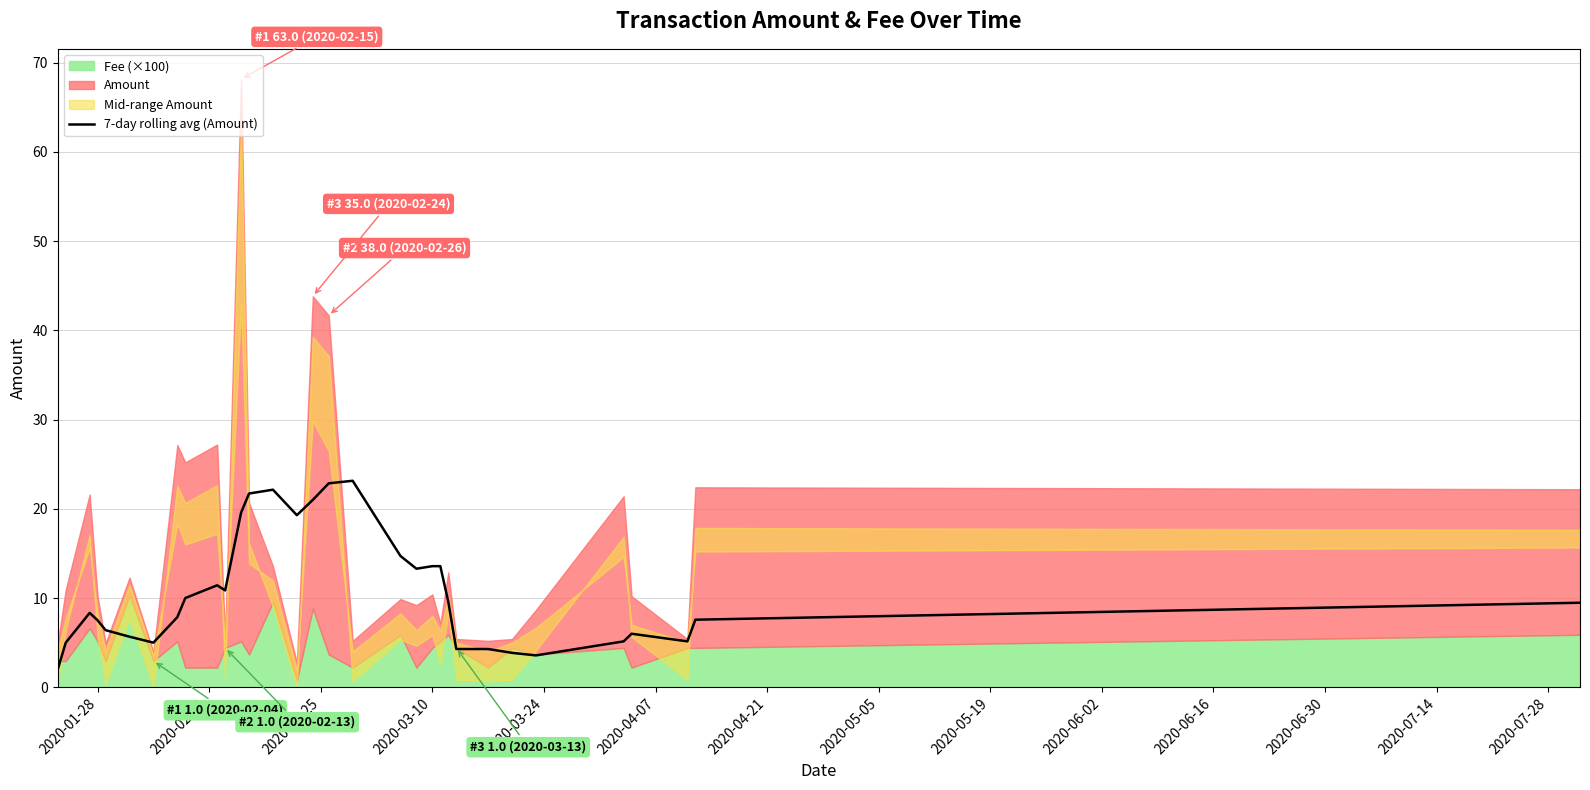

What is the minimum value for 7-day rolling avg (Amount)?

2.0